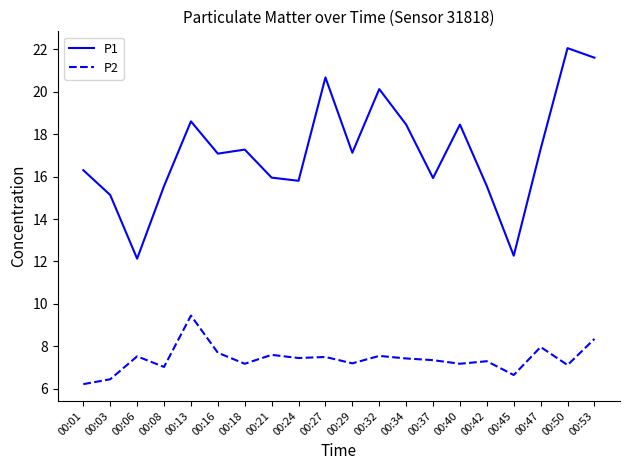

Which series has the widest spread of values?

P1